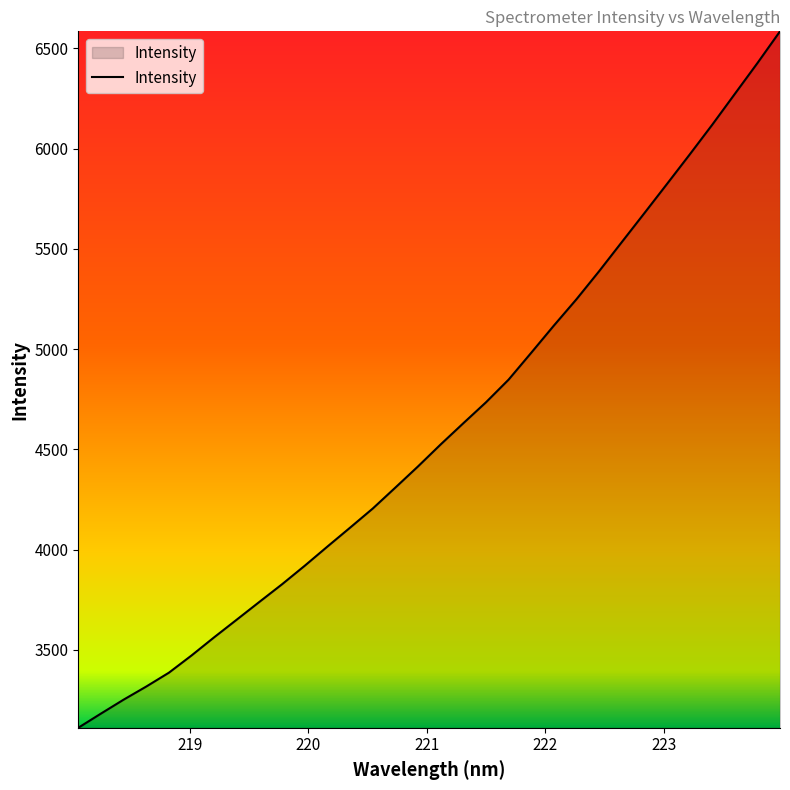

What is the difference between the maximum and minimum values?

3473.8